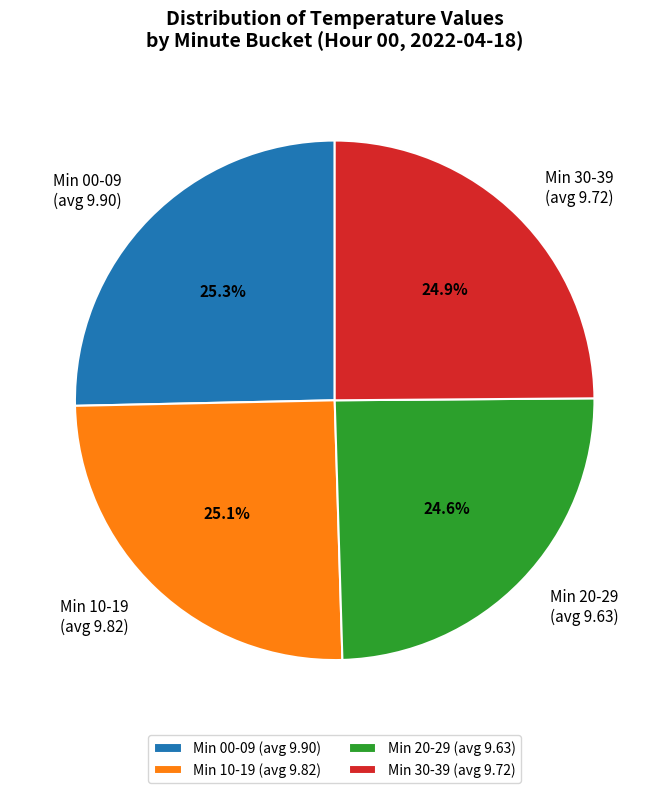

What portion of the pie excludes Min 10-19 (avg 9.82)?

74.9%